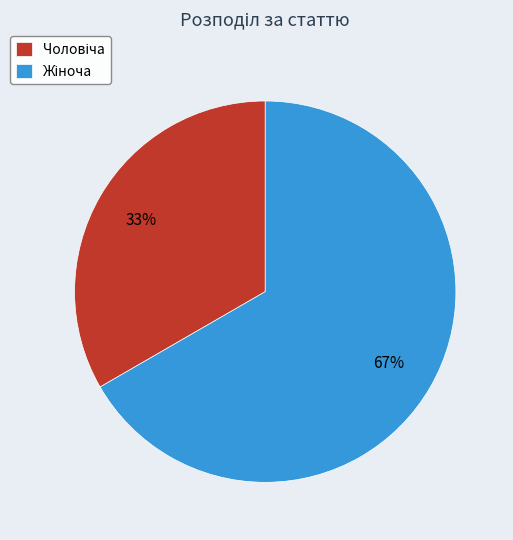

Does any single category account for the majority?

Yes